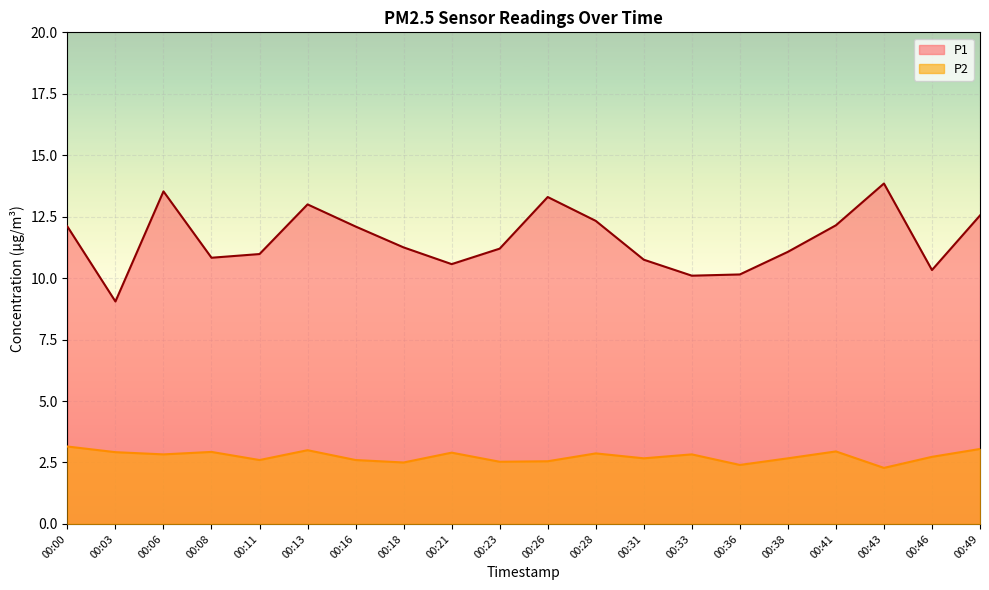

How many lines are shown in the chart?

2